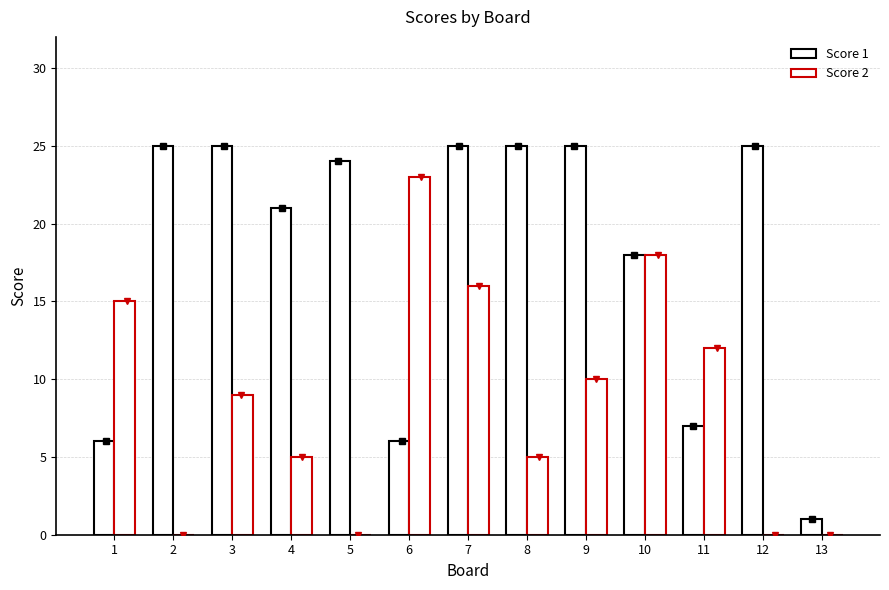

How many series are shown in this chart?

2